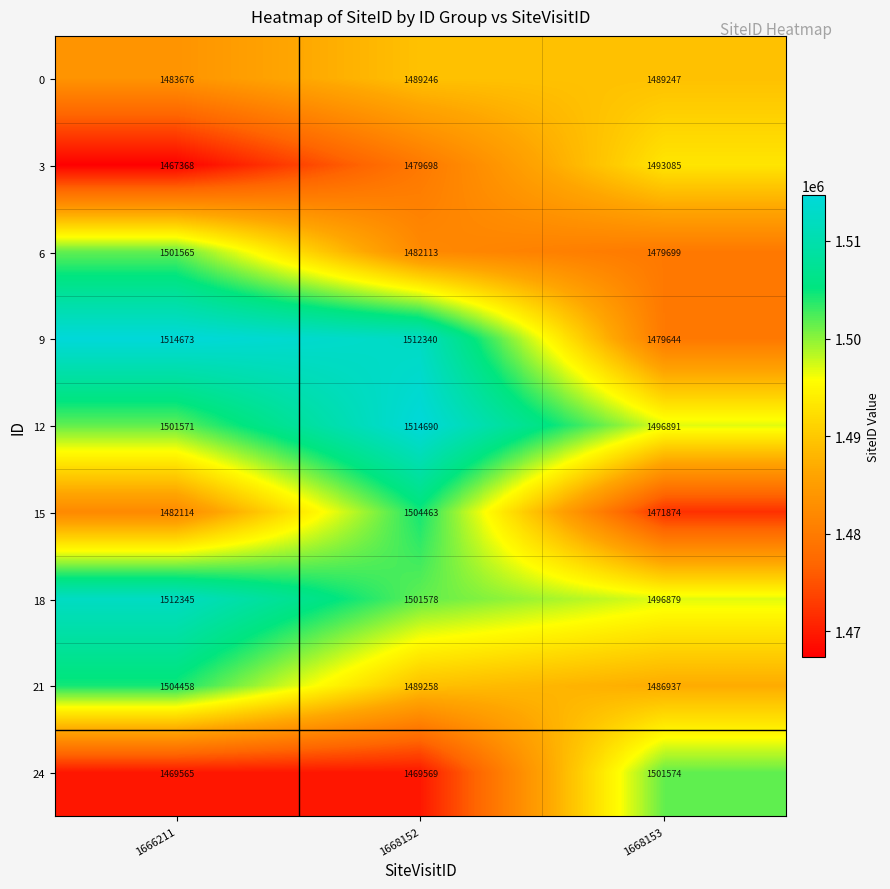

Reading left to right, what are all the values shown in this chart?

0: 1483676	1489246	1489247
3: 1467368	1479698	1493085
6: 1501565	1482113	1479699
9: 1514673	1512340	1479644
12: 1501571	1514690	1496891
15: 1482114	1504463	1471874
18: 1512345	1501578	1496879
21: 1504458	1489258	1486937
24: 1469565	1469569	1501574